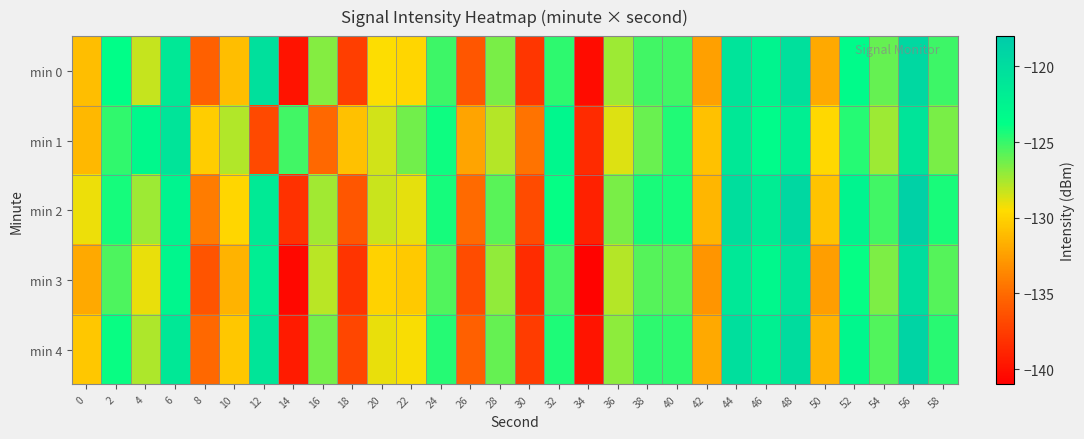

How many data points does each series have?

30